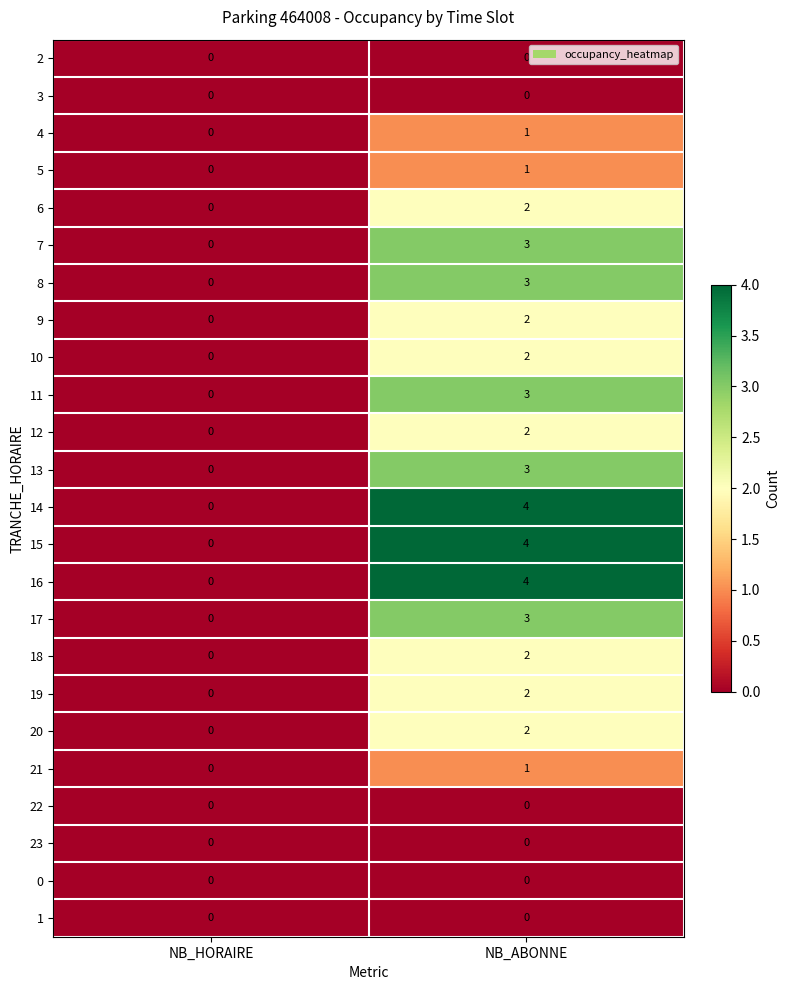

How many series are shown in this chart?

24